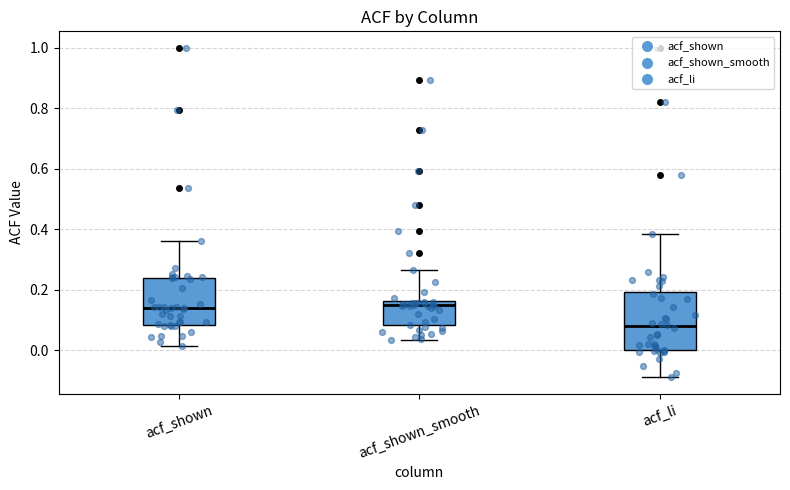

Reading left to right, read every box against the y-axis: the position of its median line, the range the box covers, and the ends of its whiskers. The values are not printed on the chart, so give them approximately, as read against the axis.

acf_shown: median 0.14, box 0.08 to 0.24, whiskers 0.02 to 0.36
acf_shown_smooth: median 0.14, box 0.08 to 0.16, whiskers 0.04 to 0.26
acf_li: median 0.08, box 0.00 to 0.20, whiskers -0.08 to 0.38